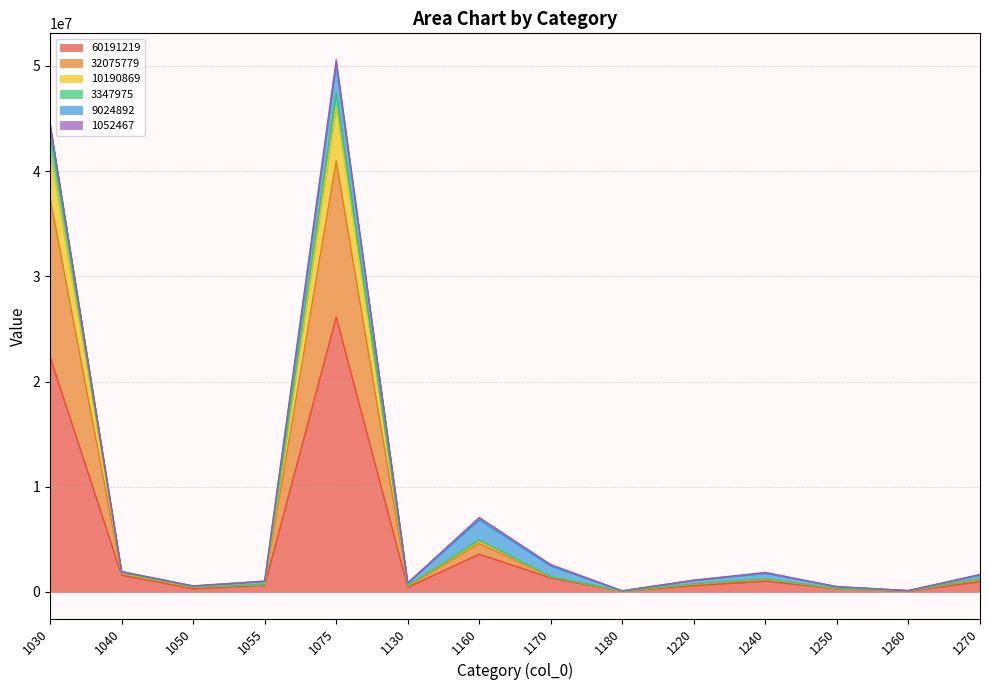

At which label does 60191219 first exceed 977426?

1030